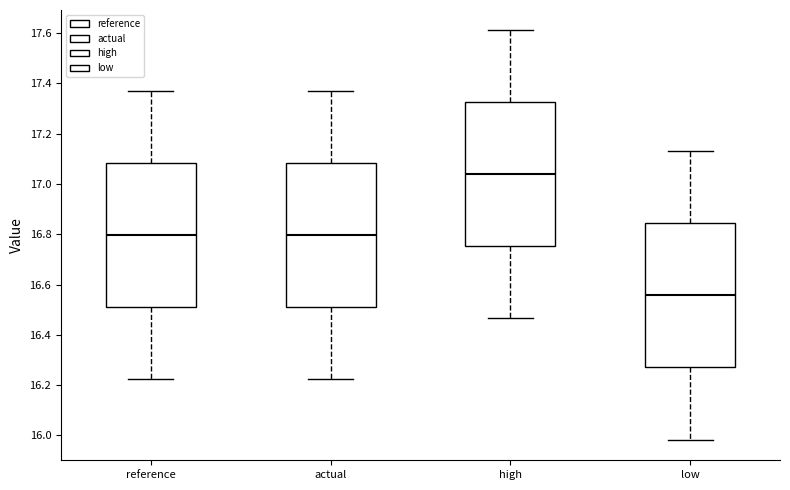

Reading left to right, transcribe this box plot: for each box, give where its median line is, the range the box spans, and where its two whiskers end, as read against the y-axis. The values are not printed on the chart, so give them approximately, as read against the axis.

reference: median 16.80, box 16.52 to 17.08, whiskers 16.22 to 17.36
actual: median 16.80, box 16.52 to 17.08, whiskers 16.22 to 17.36
high: median 17.04, box 16.76 to 17.32, whiskers 16.46 to 17.62
low: median 16.56, box 16.28 to 16.84, whiskers 15.98 to 17.12